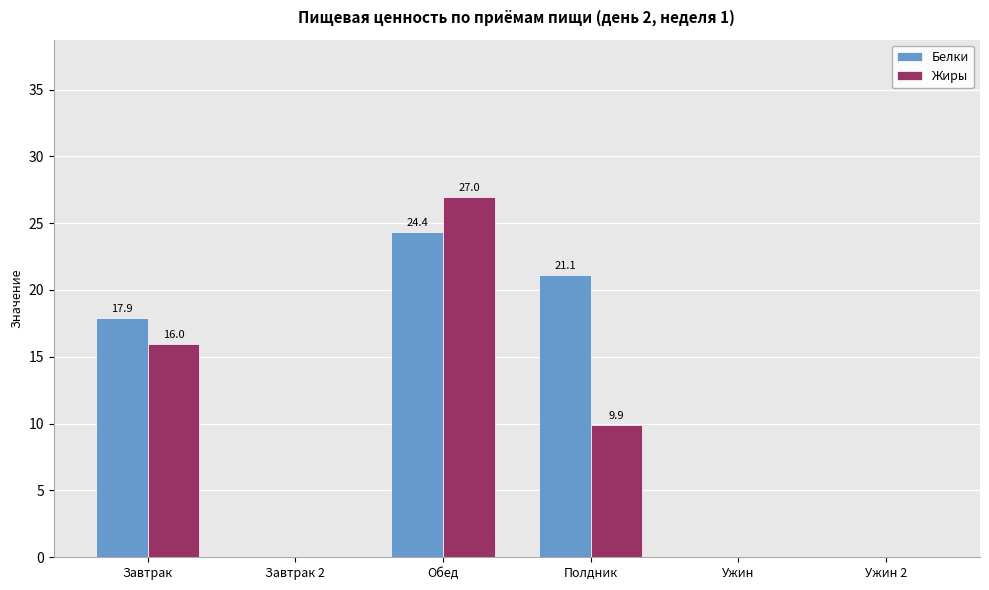

Are the bars horizontal?

No